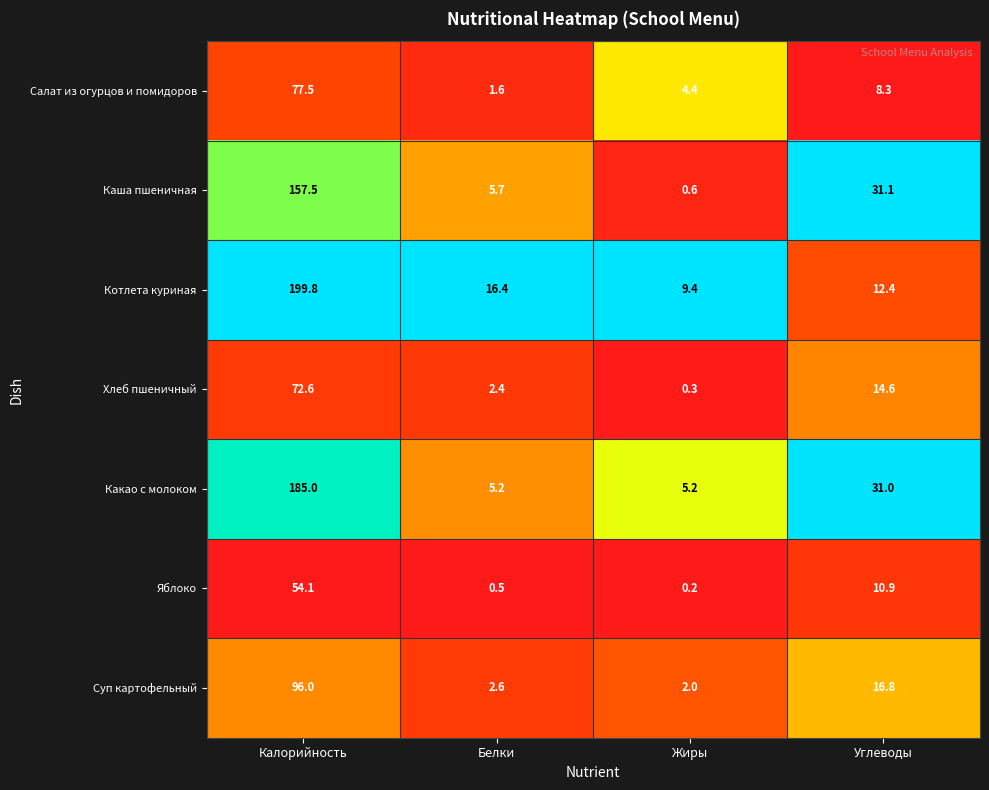

Reading right to left, what are all the values shown in this chart?

Салат из огурцов и помидоров: 8.3	4.4	1.6	77.5
Каша пшеничная: 31.1	0.6	5.7	157.5
Котлета куриная: 12.4	9.4	16.4	199.8
Хлеб пшеничный: 14.6	0.3	2.4	72.6
Какао с молоком: 31.0	5.2	5.2	185.0
Яблоко: 10.9	0.2	0.5	54.1
Суп картофельный: 16.8	2.0	2.6	96.0